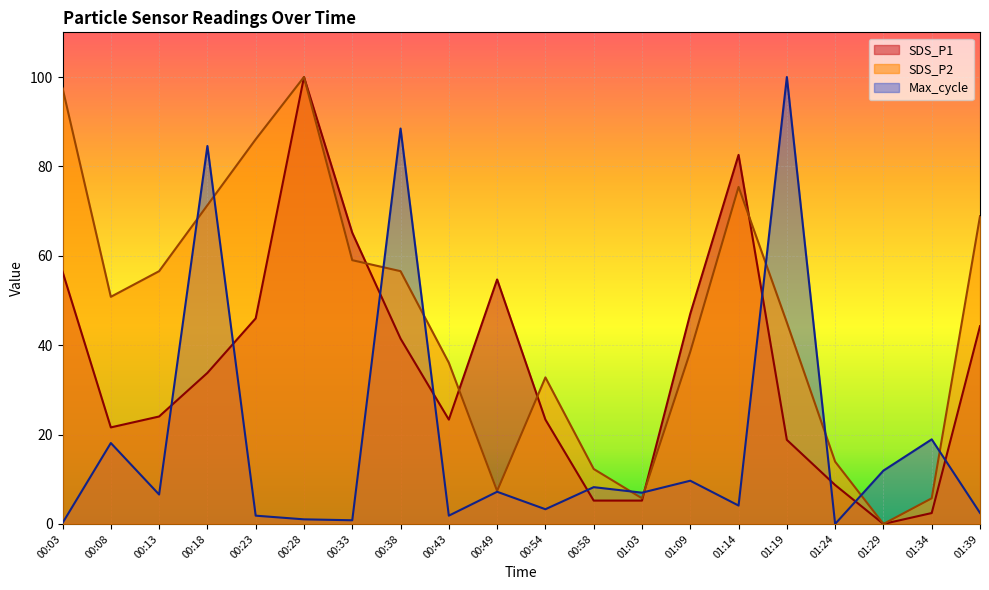

At which label does SDS_P2 reach its minimum?

01:29